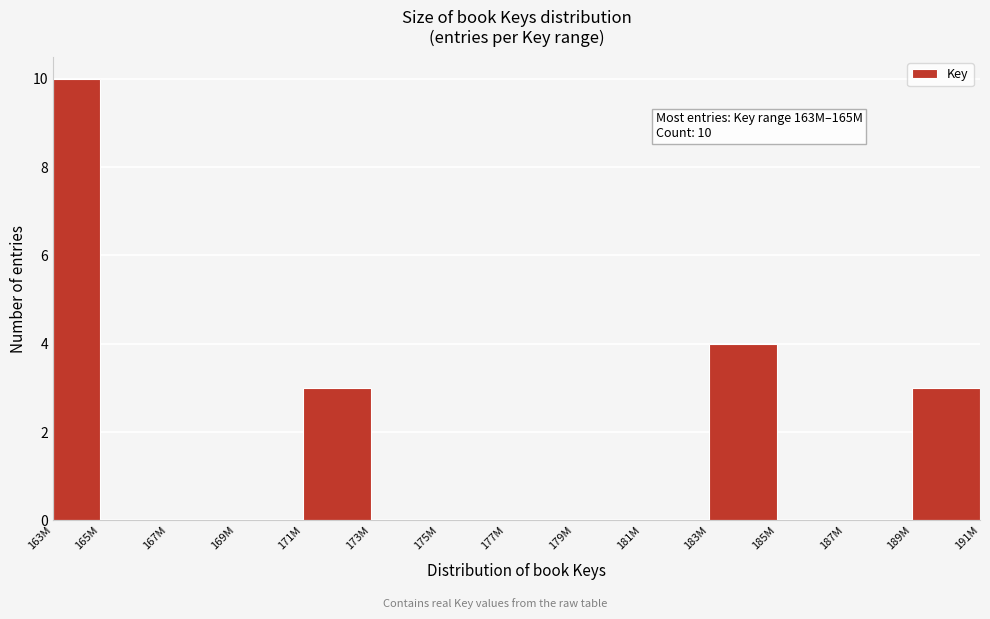

Reading right to left, transcribe all the data shown in this chart.

189M=3	187M=0	185M=0	183M=4	181M=0	179M=0	177M=0	175M=0	173M=0	171M=3	169M=0	167M=0	165M=0	163M=10